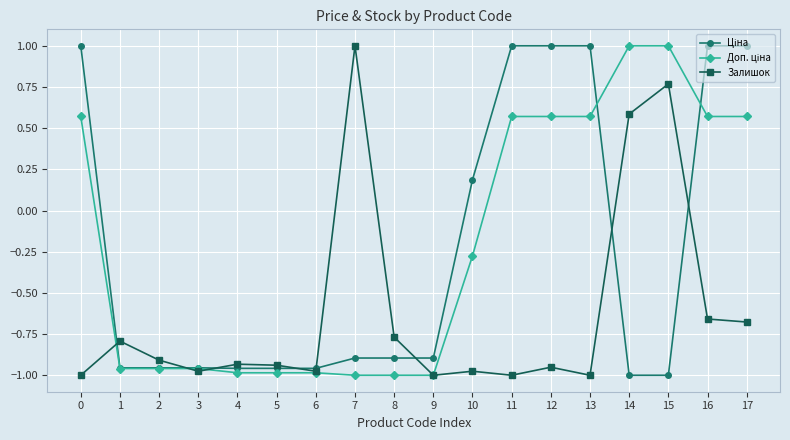

What is the sum of the Залишок values at 13 and 16?

-1.7